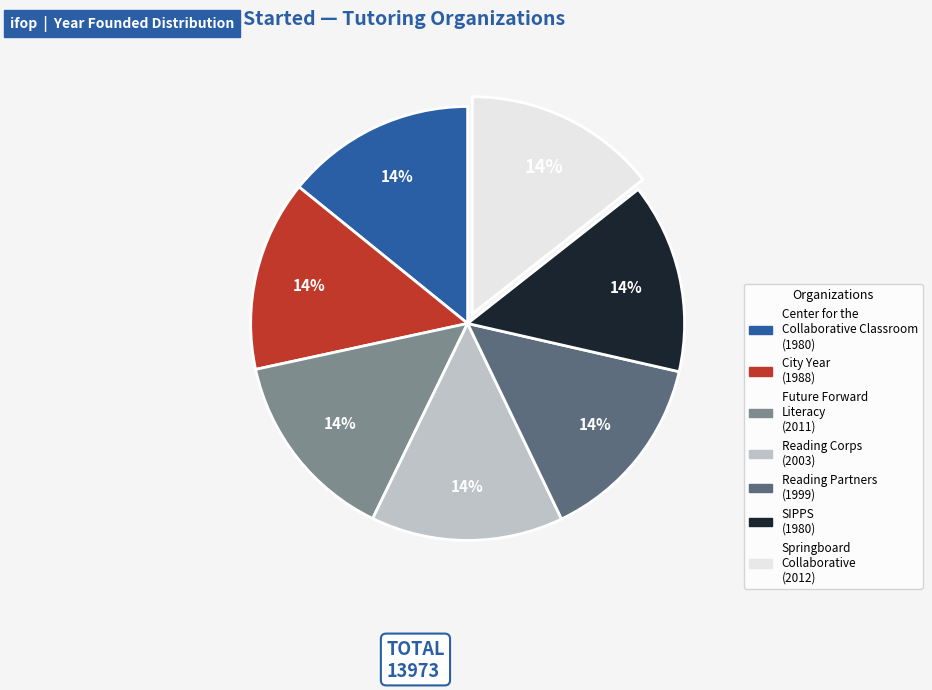

Do Future Forward Literacy and Center for the Collaborative Classroom together represent more than half of the pie?

No